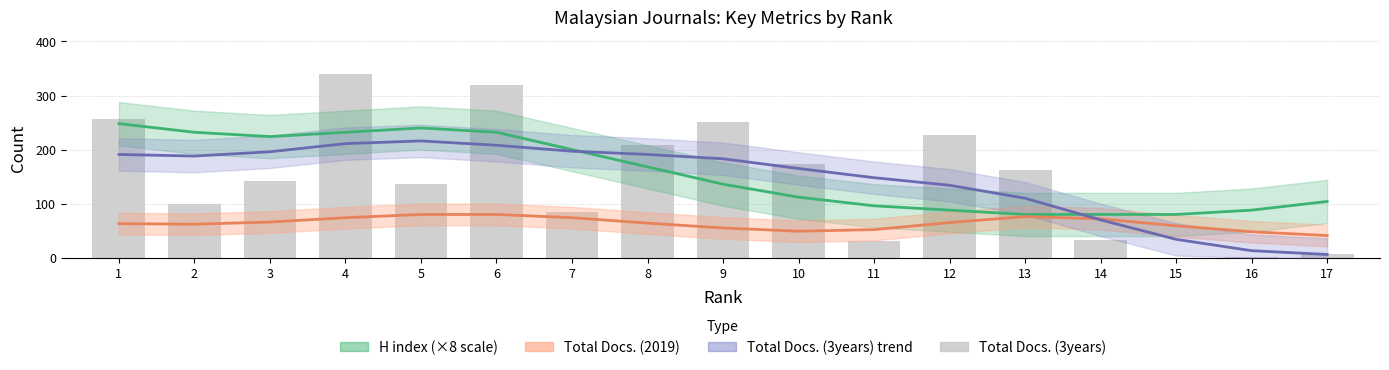

Reading left to right, what are all the values shown in this chart?

H index (×8 scale): 248	232	224	232	240	232	200	168	136	112	96	88	80	80	80	88	104
Total Docs. (2019): 63	62	66	74	80	80	74	64	55	49	52	65	76	72	59	48	41
Total Docs. (3years) trend: 191	188	196	211	216	208	197	191	183	165	148	134	110	70	34	13	6
Total Docs. (3years): 256	100	141	340	136	320	85	209	251	174	30	227	162	32	0	1	7